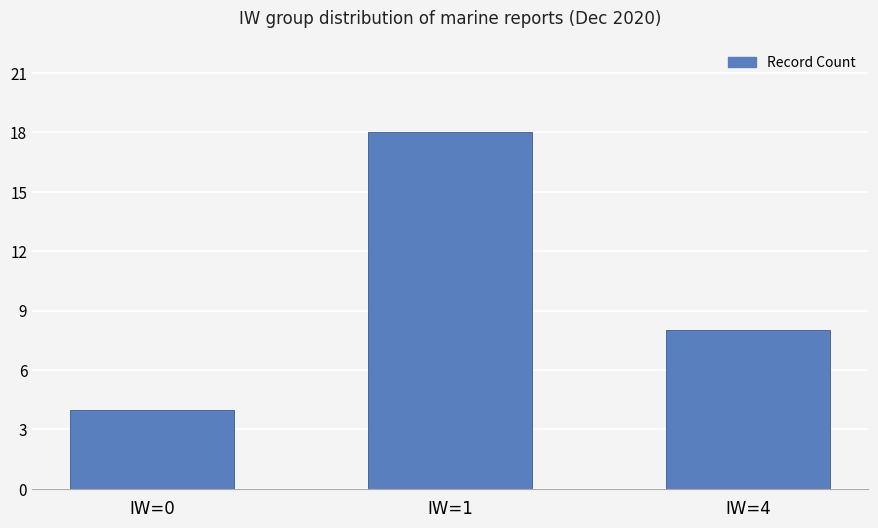

Does the chart contain stacked bars?

No